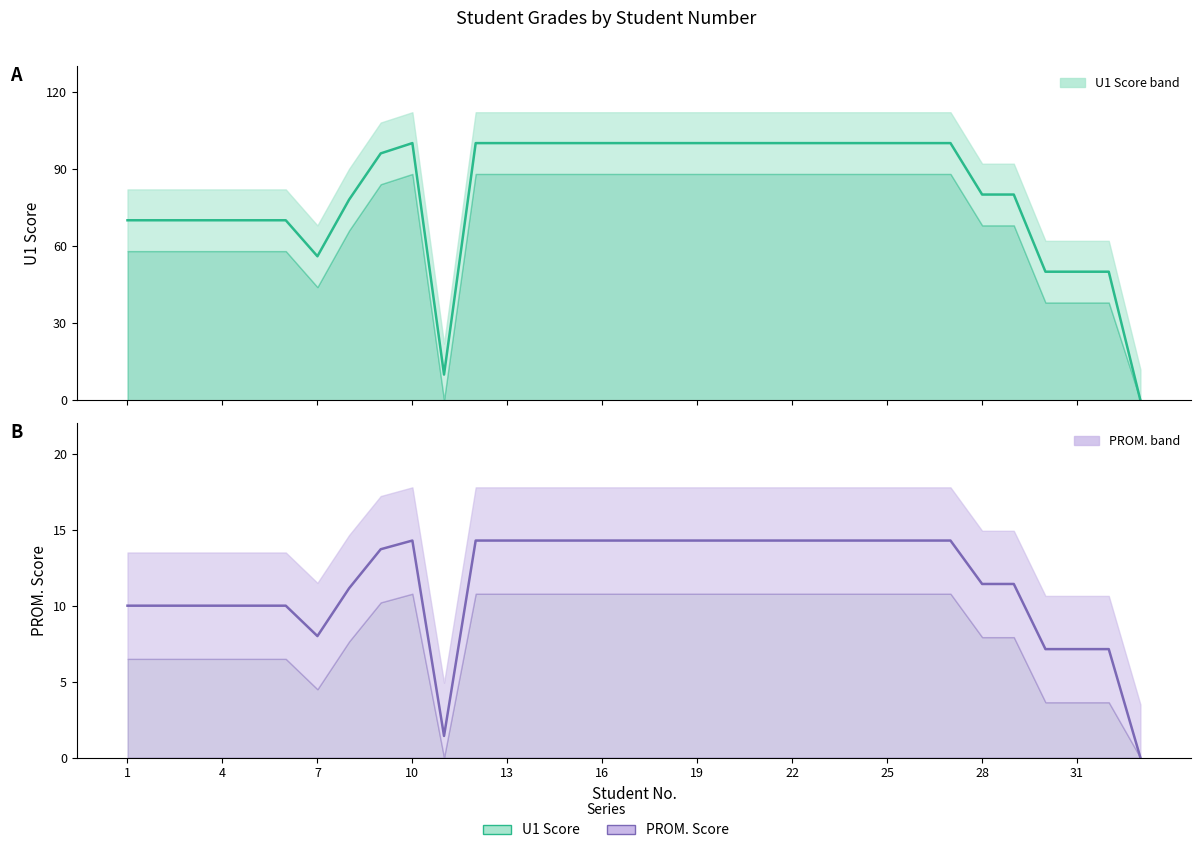

How many data points in U1 (col_9) are less than 100?

16